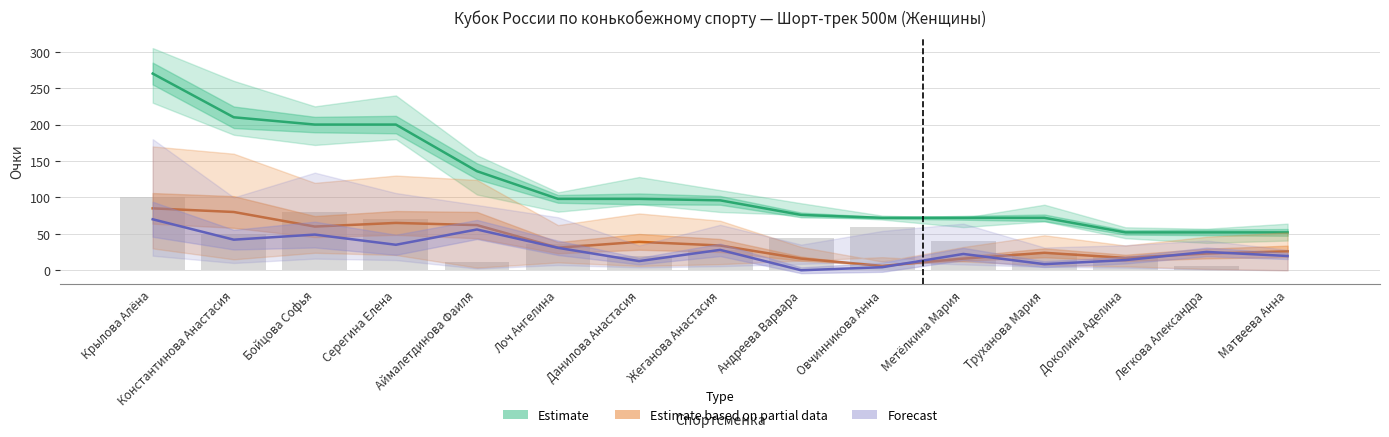

Which series has the largest range (max minus min)?

Estimate